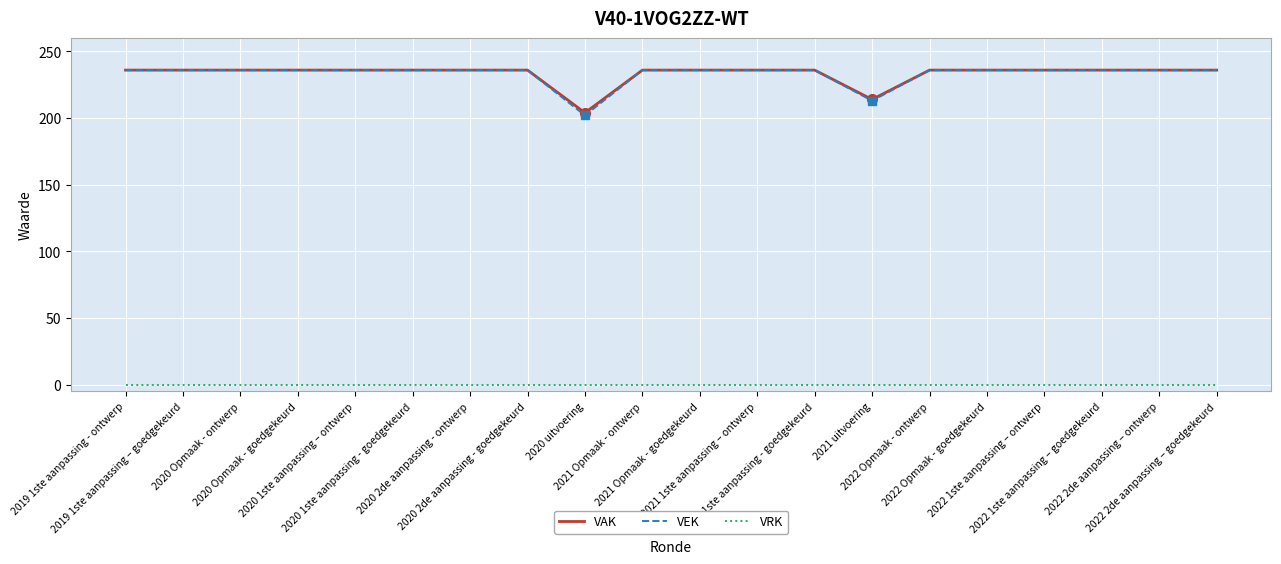

Reading left to right, extract all data points from this chart.

VAK: 2019 1ste aanpassing - ontwerp=236	2019 1ste aanpassing – goedgekeurd=236	2020 Opmaak - ontwerp=236	2020 Opmaak - goedgekeurd=236	2020 1ste aanpassing – ontwerp=236	2020 1ste aanpassing - goedgekeurd=236	2020 2de aanpassing - ontwerp=236	2020 2de aanpassing - goedgekeurd=236	2020 uitvoering=204	2021 Opmaak - ontwerp=236	2021 Opmaak - goedgekeurd=236	2021 1ste aanpassing – ontwerp=236	2021 1ste aanpassing - goedgekeurd=236	2021 uitvoering=214	2022 Opmaak - ontwerp=236	2022 Opmaak - goedgekeurd=236	2022 1ste aanpassing – ontwerp=236	2022 1ste aanpassing – goedgekeurd=236	2022 2de aanpassing – ontwerp=236	2022 2de aanpassing – goedgekeurd=236
VEK: 2019 1ste aanpassing - ontwerp=236	2019 1ste aanpassing – goedgekeurd=236	2020 Opmaak - ontwerp=236	2020 Opmaak - goedgekeurd=236	2020 1ste aanpassing – ontwerp=236	2020 1ste aanpassing - goedgekeurd=236	2020 2de aanpassing - ontwerp=236	2020 2de aanpassing - goedgekeurd=236	2020 uitvoering=202	2021 Opmaak - ontwerp=236	2021 Opmaak - goedgekeurd=236	2021 1ste aanpassing – ontwerp=236	2021 1ste aanpassing - goedgekeurd=236	2021 uitvoering=213	2022 Opmaak - ontwerp=236	2022 Opmaak - goedgekeurd=236	2022 1ste aanpassing – ontwerp=236	2022 1ste aanpassing – goedgekeurd=236	2022 2de aanpassing – ontwerp=236	2022 2de aanpassing – goedgekeurd=236
VRK: 2019 1ste aanpassing - ontwerp=0	2019 1ste aanpassing – goedgekeurd=0	2020 Opmaak - ontwerp=0	2020 Opmaak - goedgekeurd=0	2020 1ste aanpassing – ontwerp=0	2020 1ste aanpassing - goedgekeurd=0	2020 2de aanpassing - ontwerp=0	2020 2de aanpassing - goedgekeurd=0	2020 uitvoering=0	2021 Opmaak - ontwerp=0	2021 Opmaak - goedgekeurd=0	2021 1ste aanpassing – ontwerp=0	2021 1ste aanpassing - goedgekeurd=0	2021 uitvoering=0	2022 Opmaak - ontwerp=0	2022 Opmaak - goedgekeurd=0	2022 1ste aanpassing – ontwerp=0	2022 1ste aanpassing – goedgekeurd=0	2022 2de aanpassing – ontwerp=0	2022 2de aanpassing – goedgekeurd=0